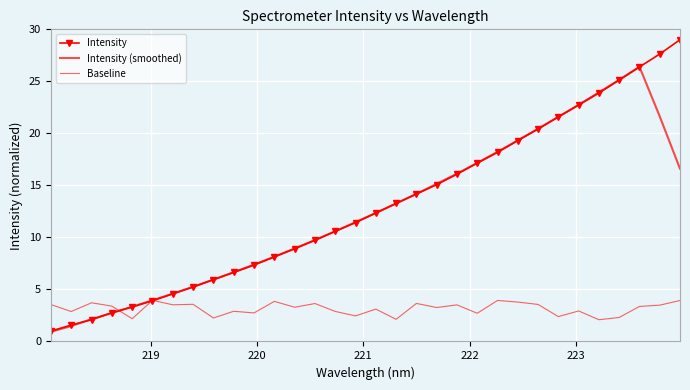

Rank the series by their maximum value, from highest to lowest.

Intensity, Intensity (smoothed), Baseline